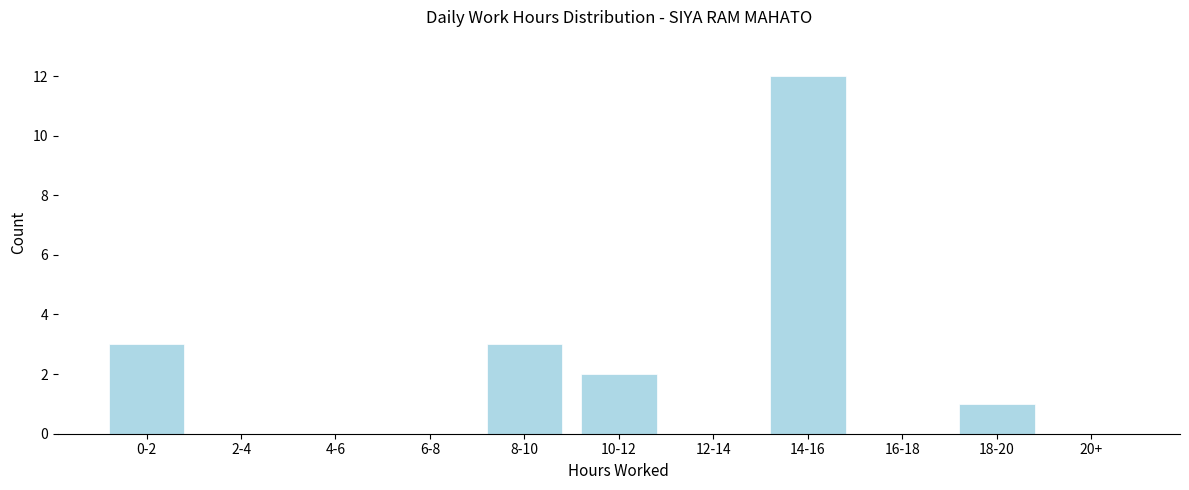

Reading left to right, what are all the values shown in this chart?

0-2=3	2-4=0	4-6=0	6-8=0	8-10=3	10-12=2	12-14=0	14-16=12	16-18=0	18-20=1	20+=0